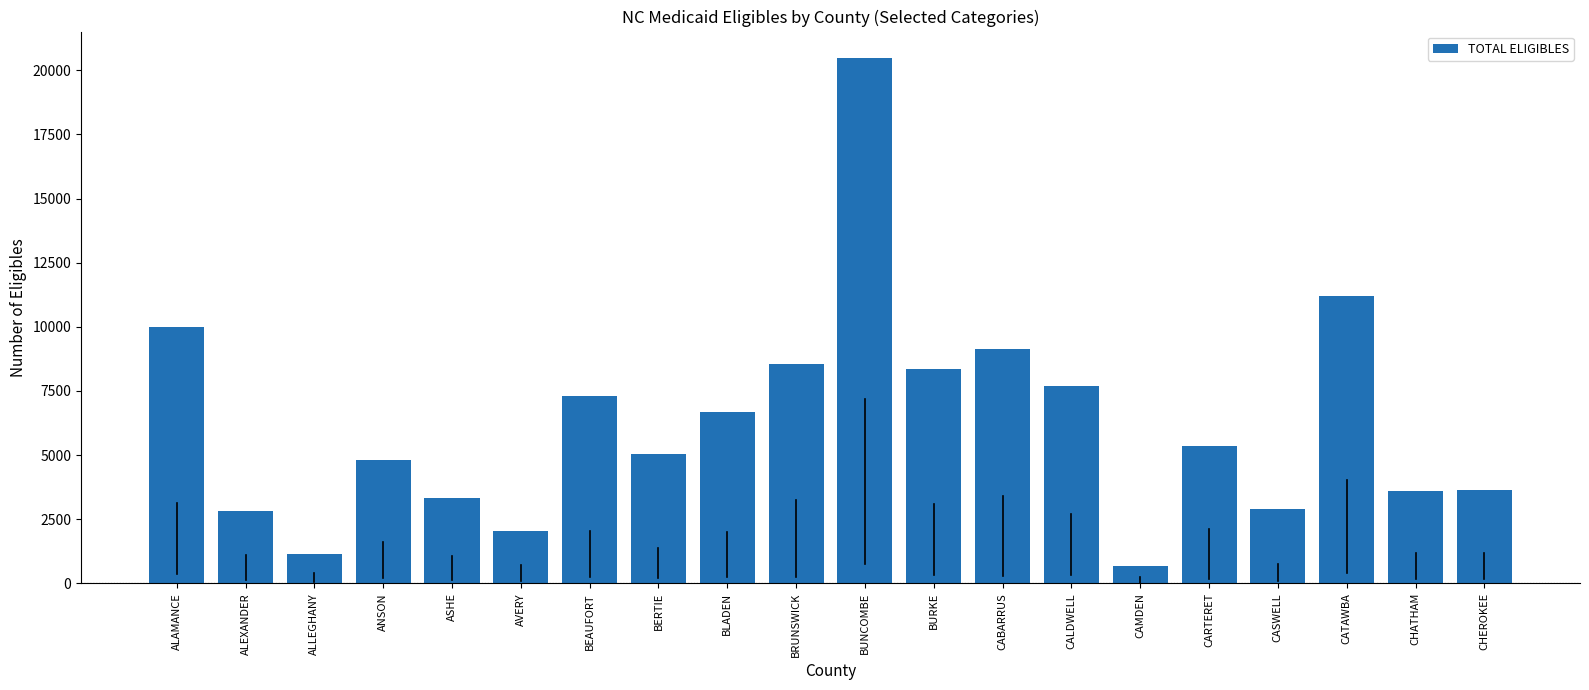

Read the value at CALDWELL.

7680